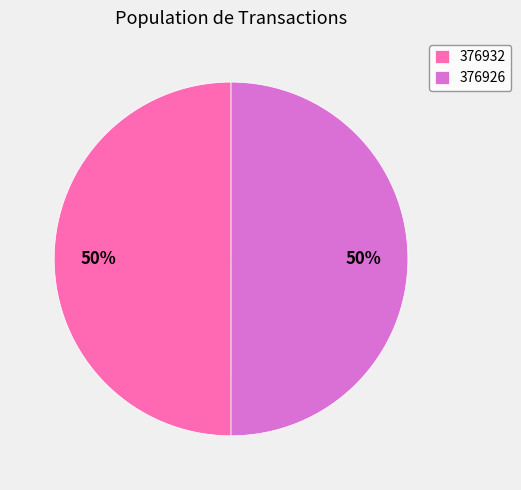

How many slices are in this pie chart?

2